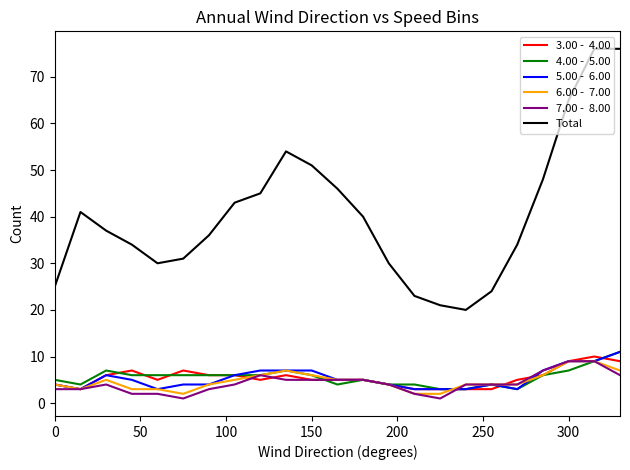

What is the maximum value shown in the chart?

76